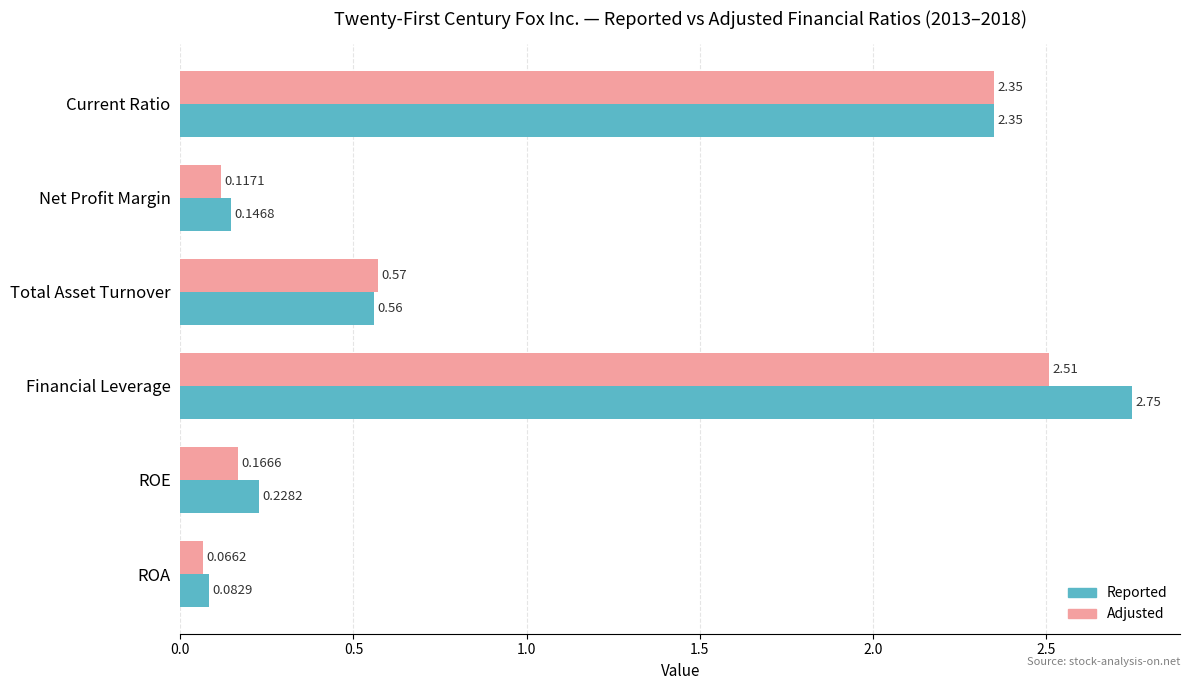

At which category does the chart reach its minimum across all series?

ROA